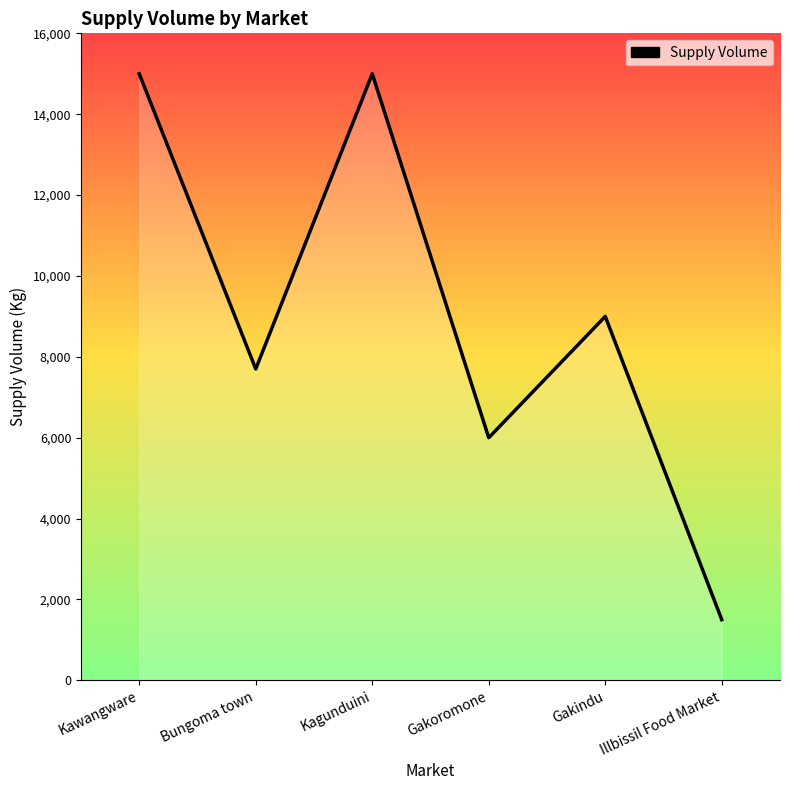

Reading left to right, what are all the values shown in this chart?

Kawangware=15000	Bungoma town=7700	Kagunduini=15000	Gakoromone=6000	Gakindu=9000	Illbissil Food Market=1500